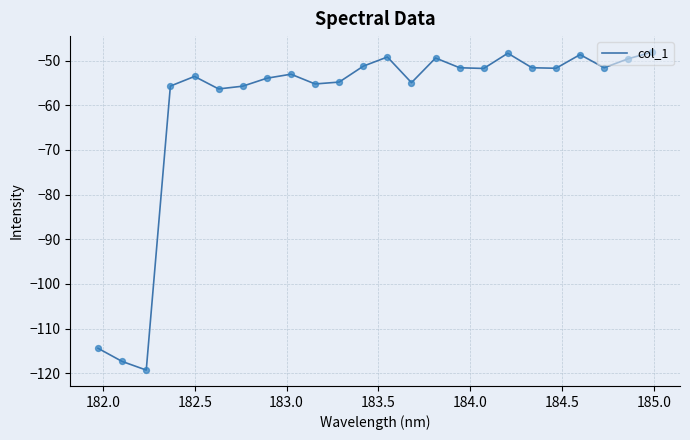

What is the difference between the maximum and minimum values?

71.2